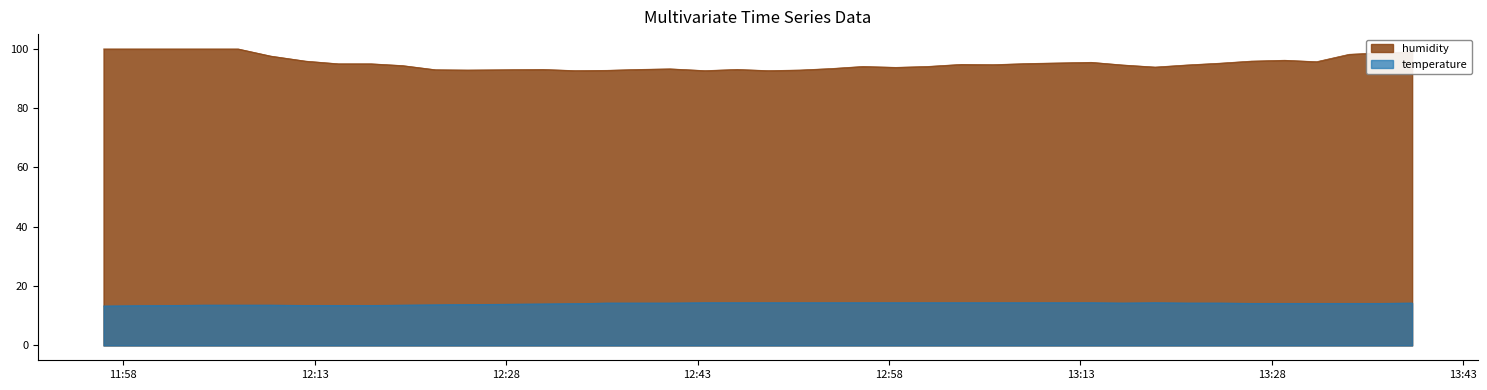

At which category does humidity reach its first local valley?

2024-02-26T12:24:59